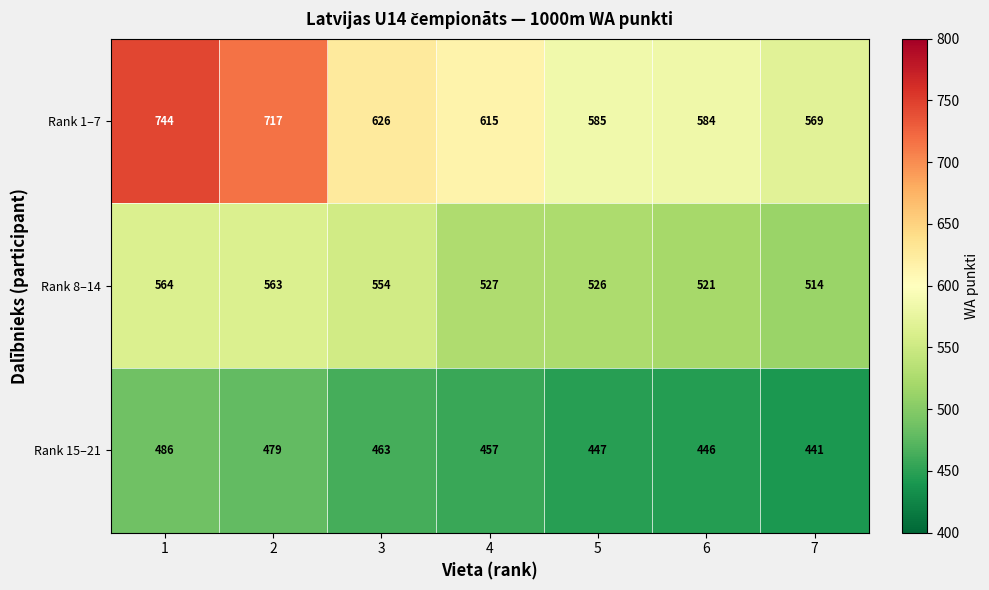

What is the sum of all Rank 1–7 values?

4440